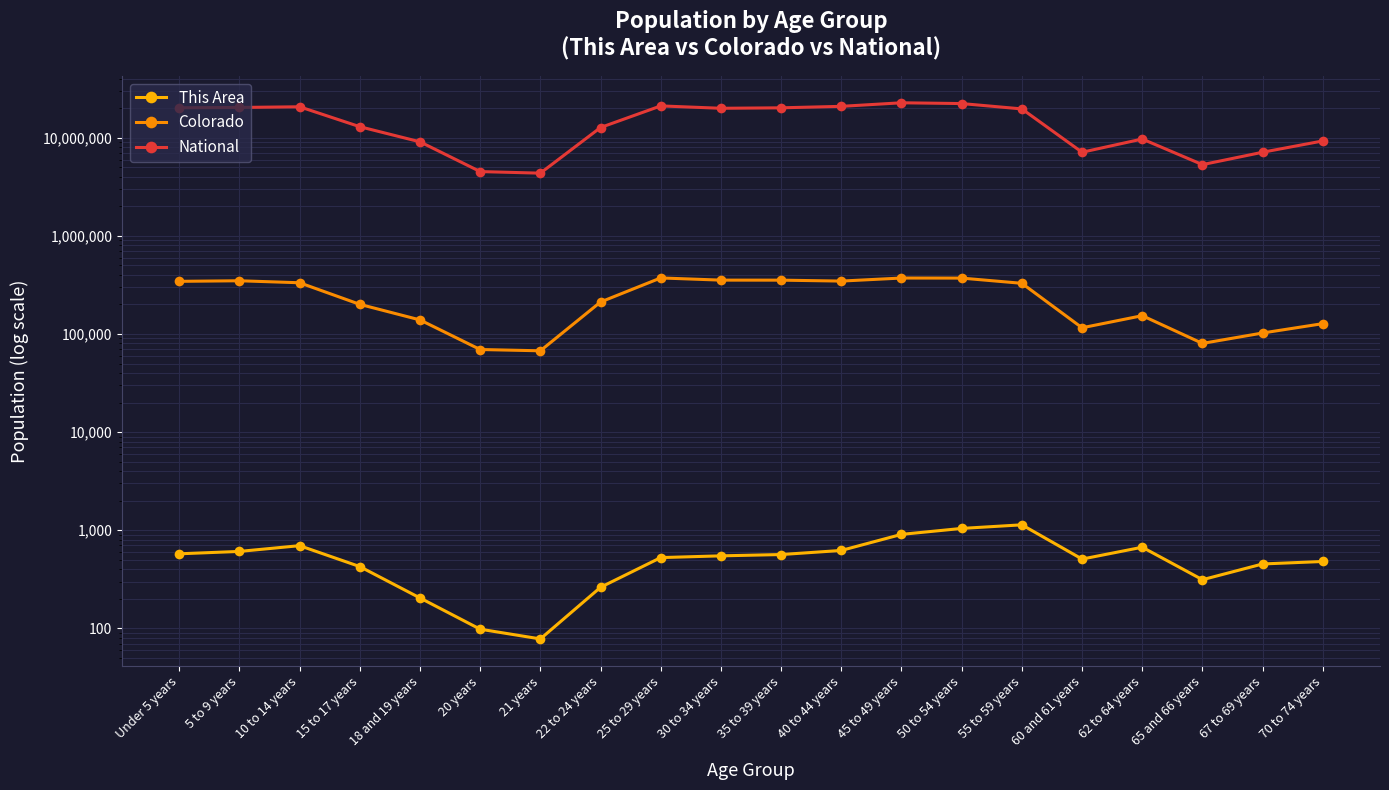

Is the value of This Area at 5 to 9 years greater than the value of National at 22 to 24 years?

No